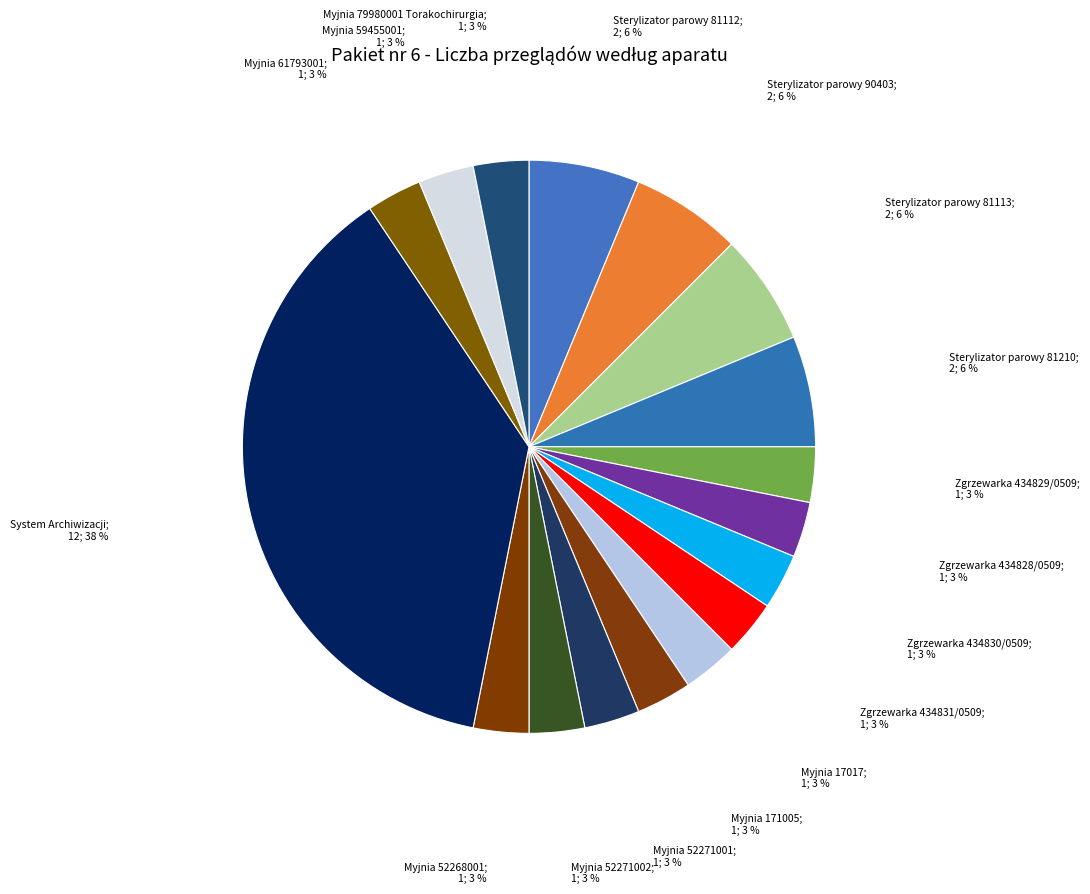

Count the number of slices in the pie.

17